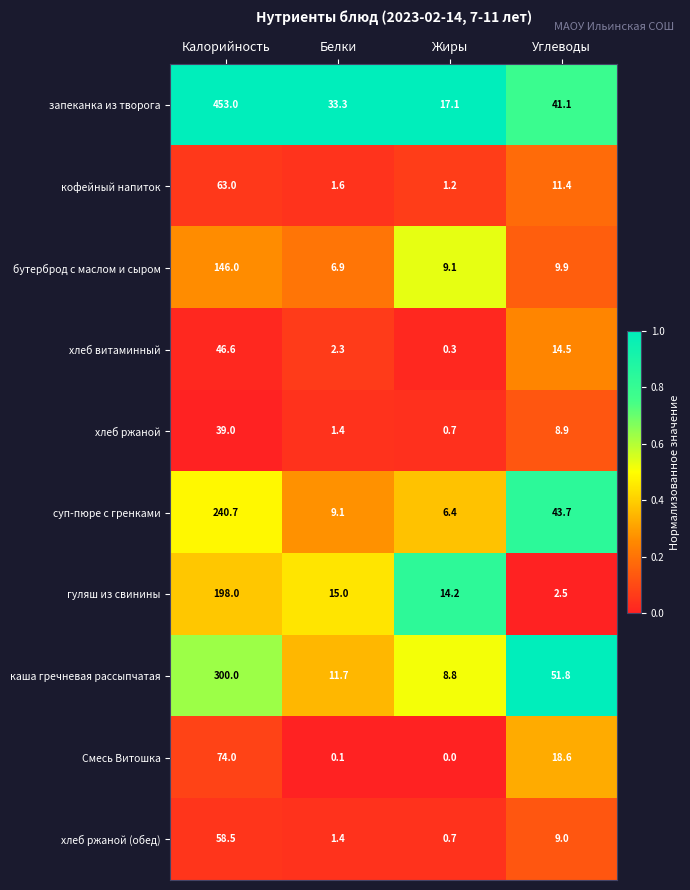

What is the average value of the гуляш из свинины series?

57.4